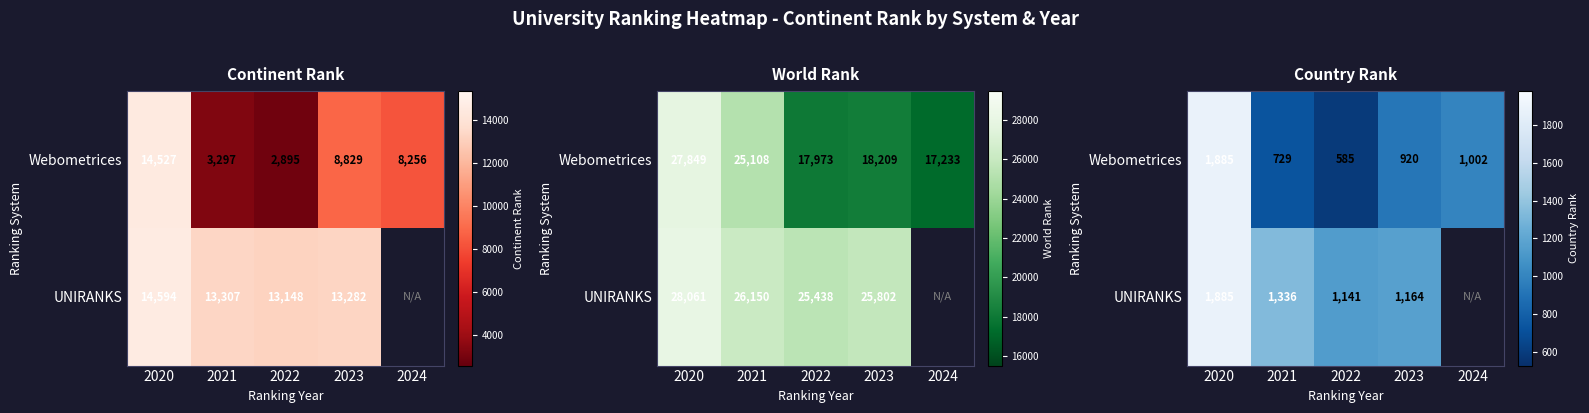

Between 2021 and 2024, which series saw the biggest shift?

Webometrices